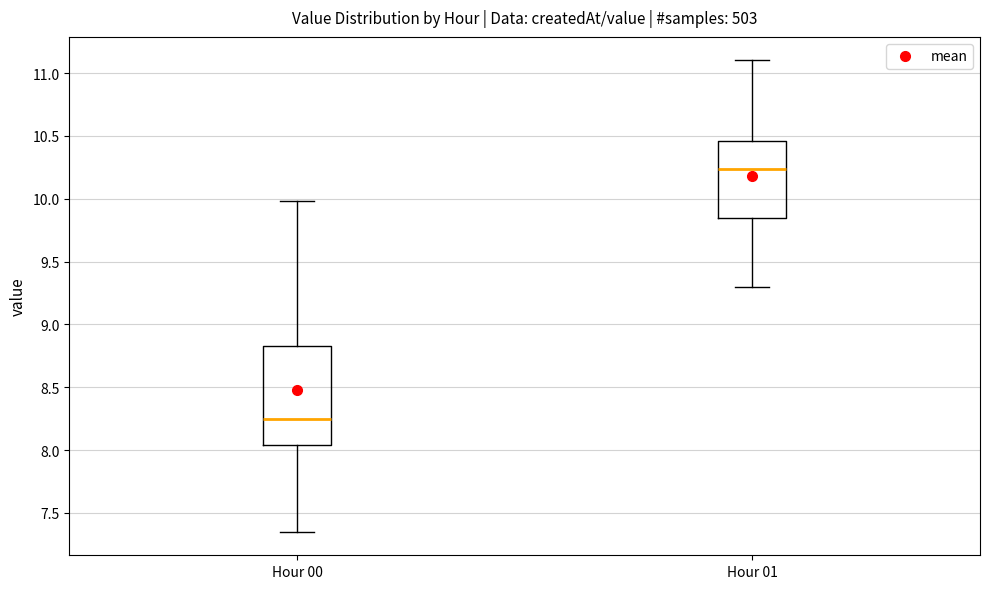

Reading left to right, transcribe this box plot: for each box, give where its median line is, the range the box spans, and where its two whiskers end, as read against the y-axis. The values are not printed on the chart, so give them approximately, as read against the axis.

Hour 00: median 8.25, box 8.05 to 8.85, whiskers 7.35 to 10.00
Hour 01: median 10.25, box 9.85 to 10.45, whiskers 9.30 to 11.10